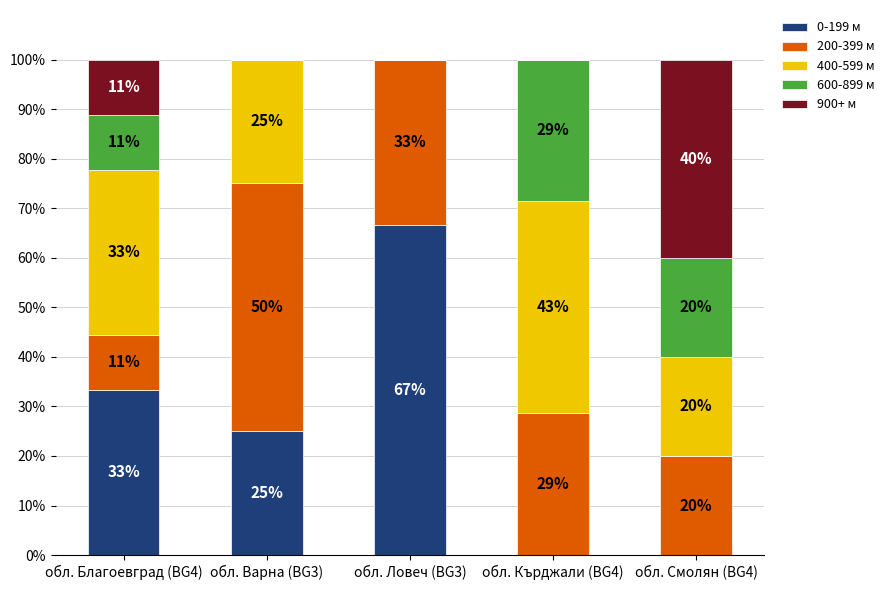

At which label does 0-199 м reach its peak?

обл. Ловеч (BG3)